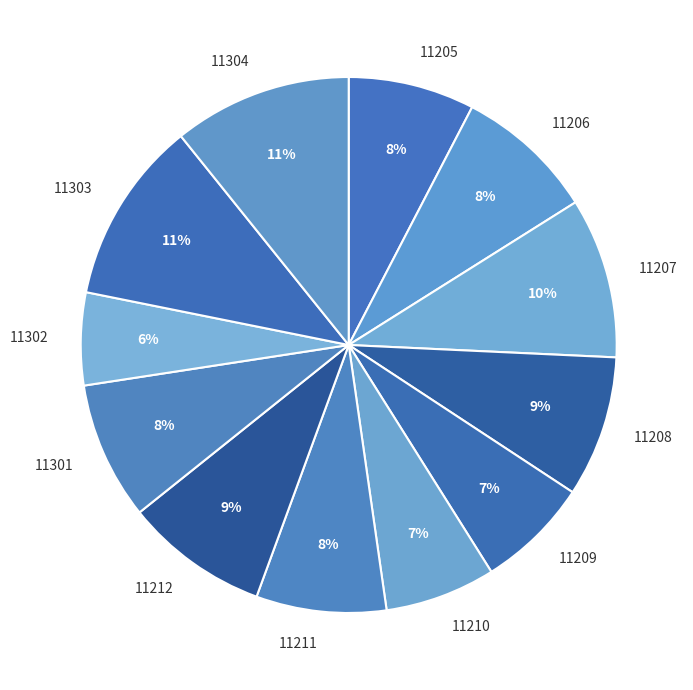

What is the smallest slice in the pie chart?

11302